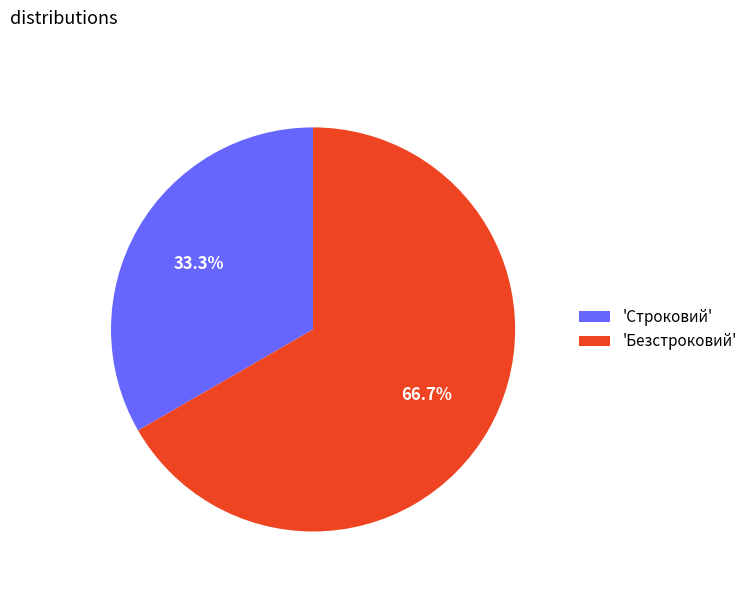

Which has a higher value, 'Строковий' or 'Безстроковий'?

'Безстроковий'